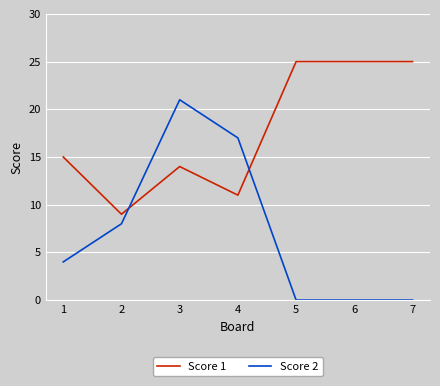

At 6, list the series in order from smallest to largest.

Score 2, Score 1